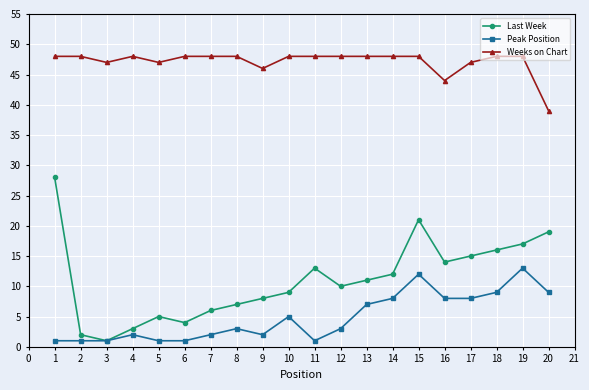

True or false: Peak Position and Weeks on Chart intersect in this chart.

False